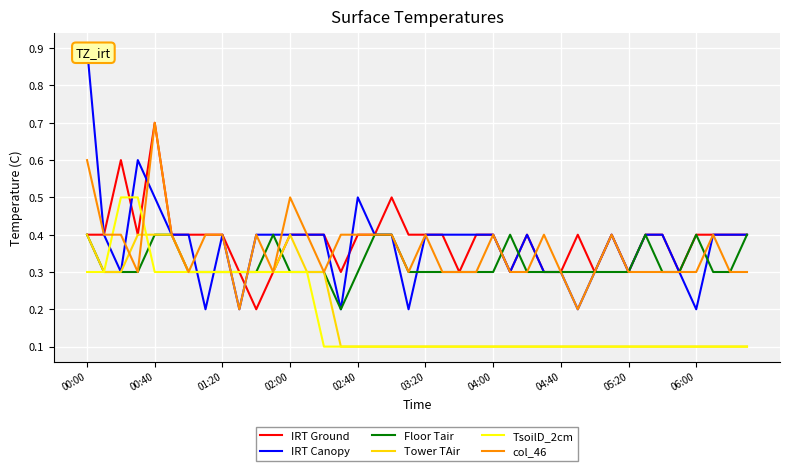

Which category has the lowest value in the Tower TAir series?

15